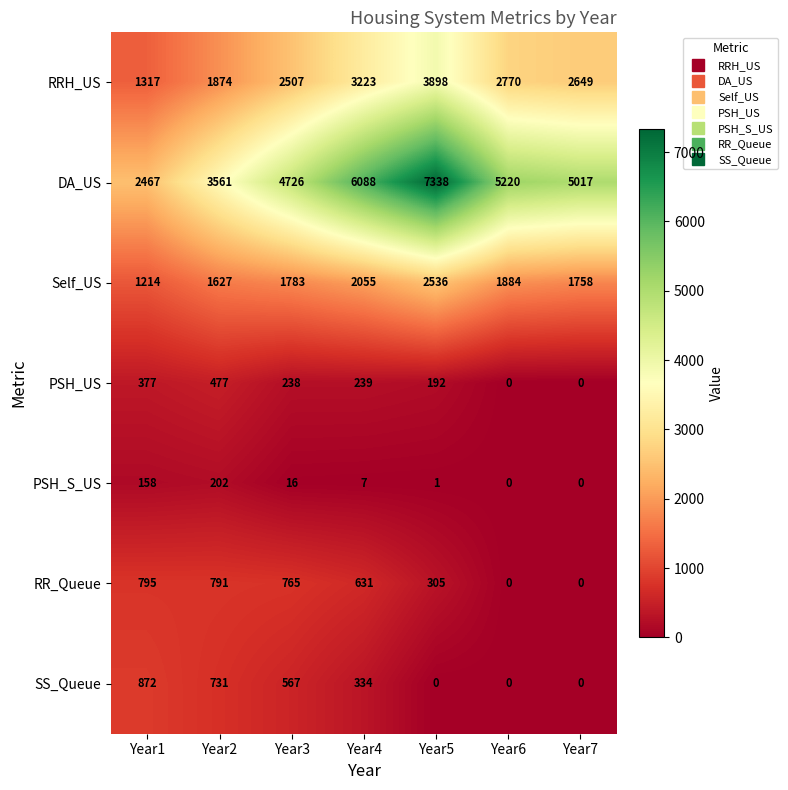

At which label is RR_Queue closest to 397?

Year5